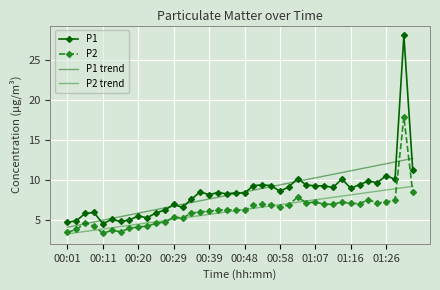

Which series has the largest range (max minus min)?

P1